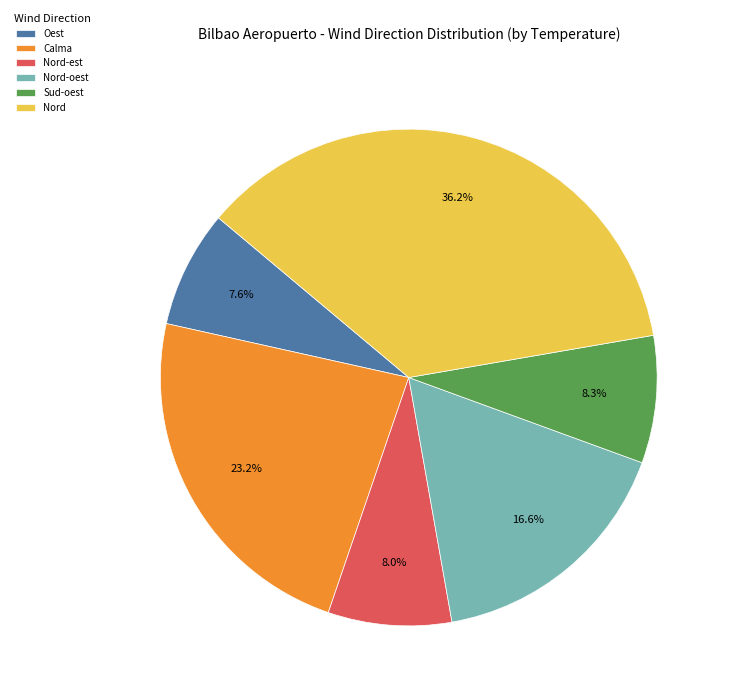

To the nearest percent, what portion does Sud-oest represent?

8%